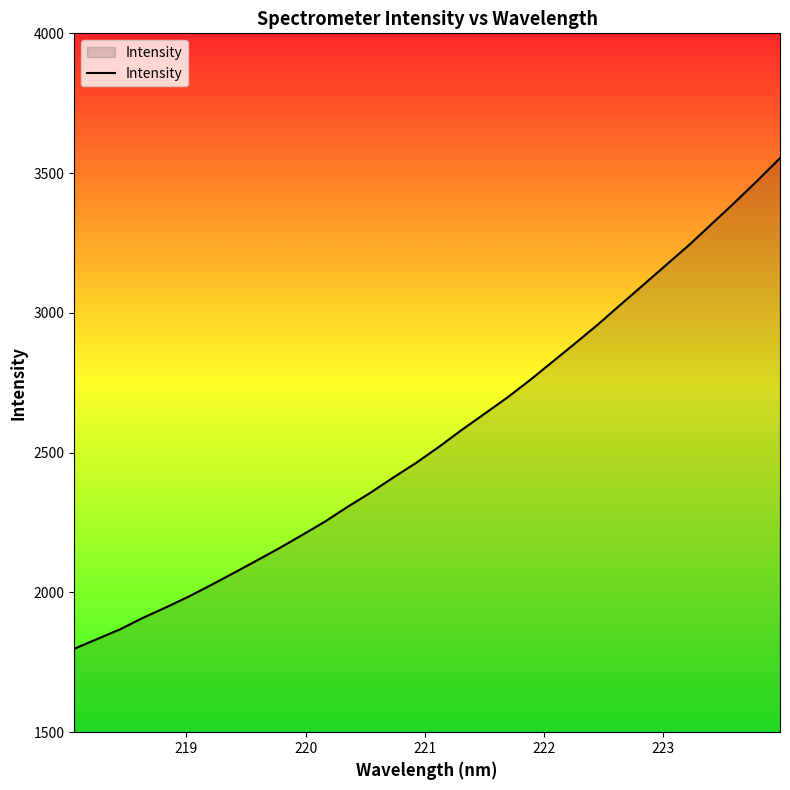

Count the number of values greater than 2520.

16